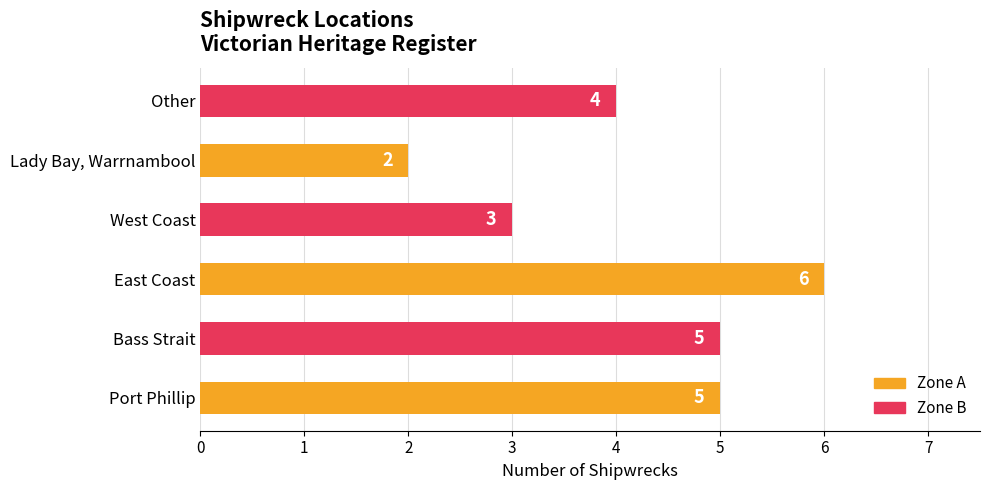

What is the approximate value at West Coast?

3